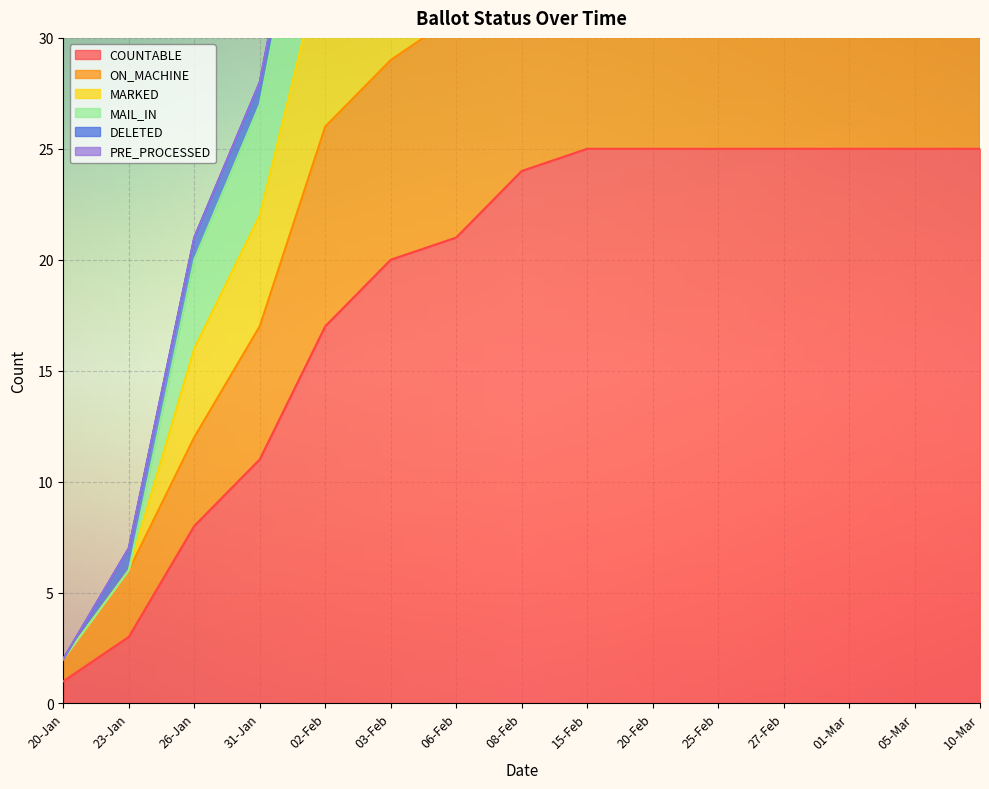

What is the highest value of the ON_MACHINE series?

39